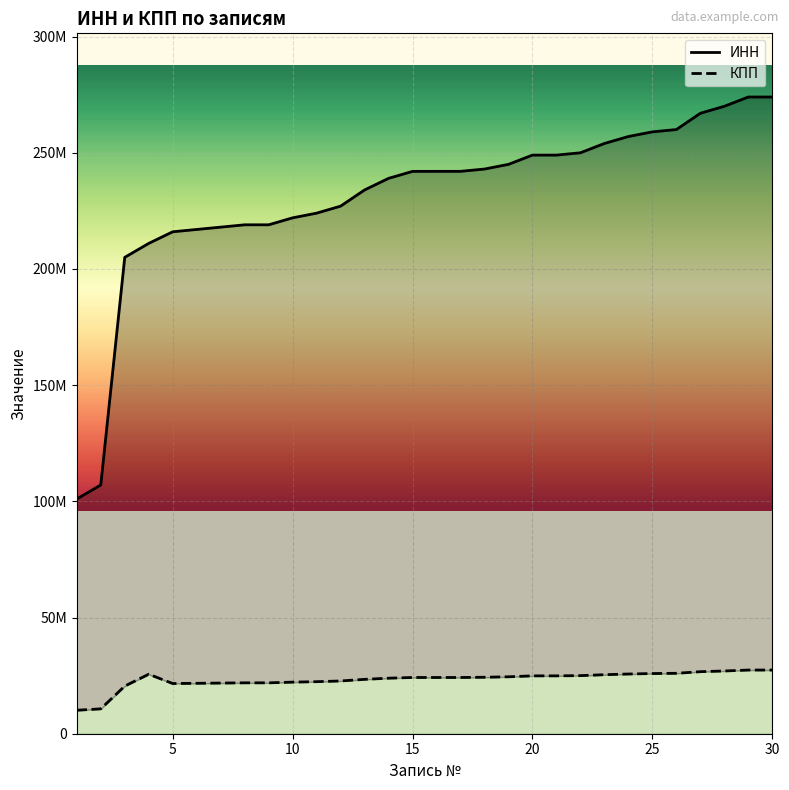

Between 20 and 25, which series saw the biggest shift?

ИНН